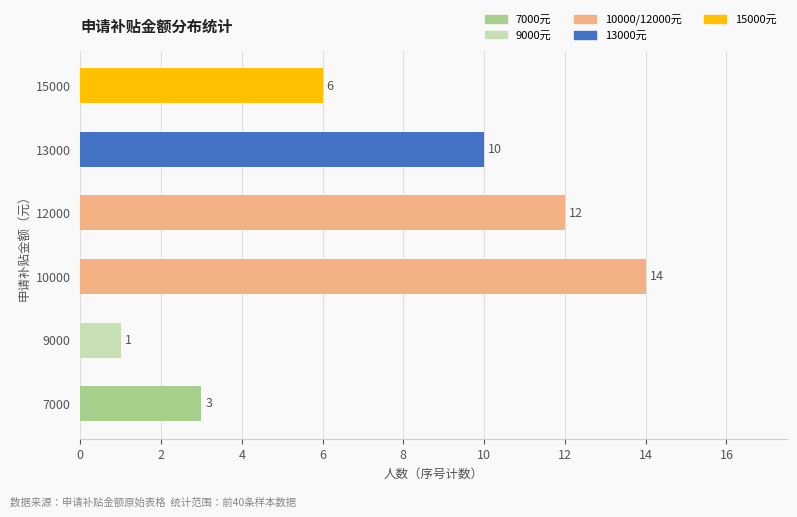

List the labels in order of value, smallest first.

9000, 7000, 15000, 13000, 12000, 10000